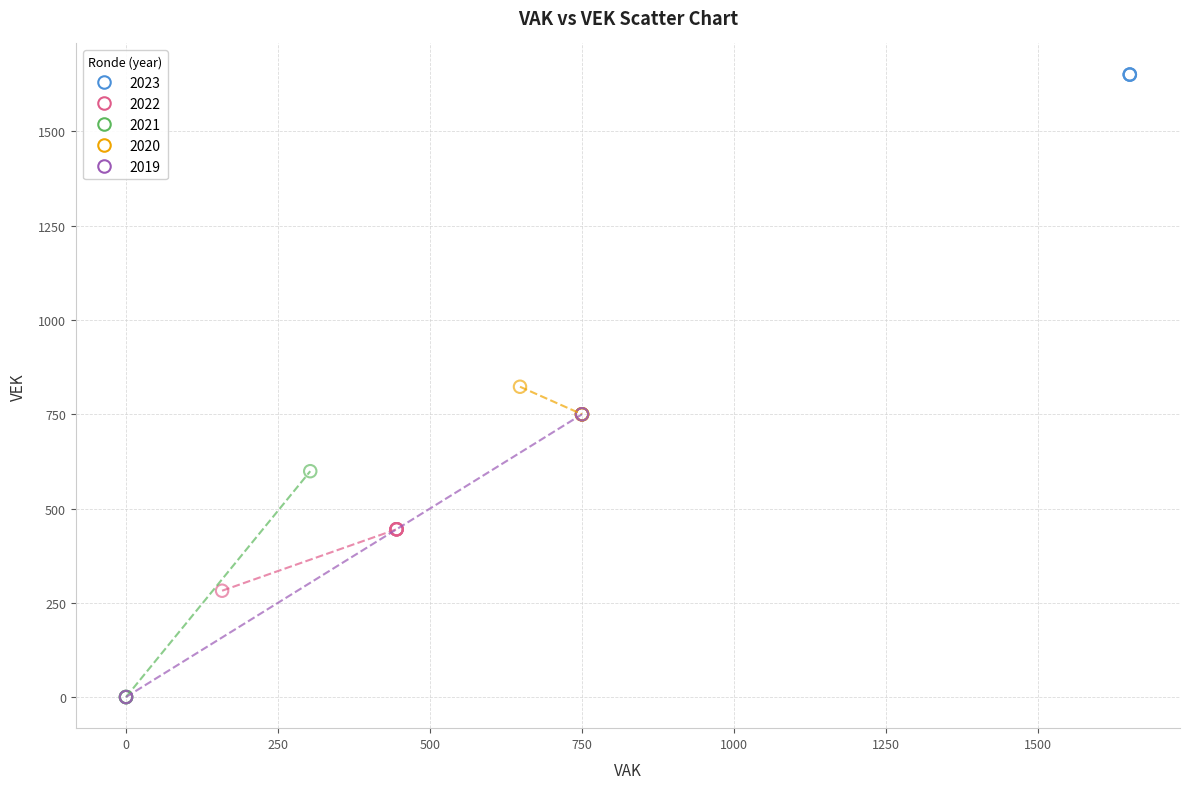

What are all the series names shown in the legend?

2023, 2022, 2021, 2020, 2019